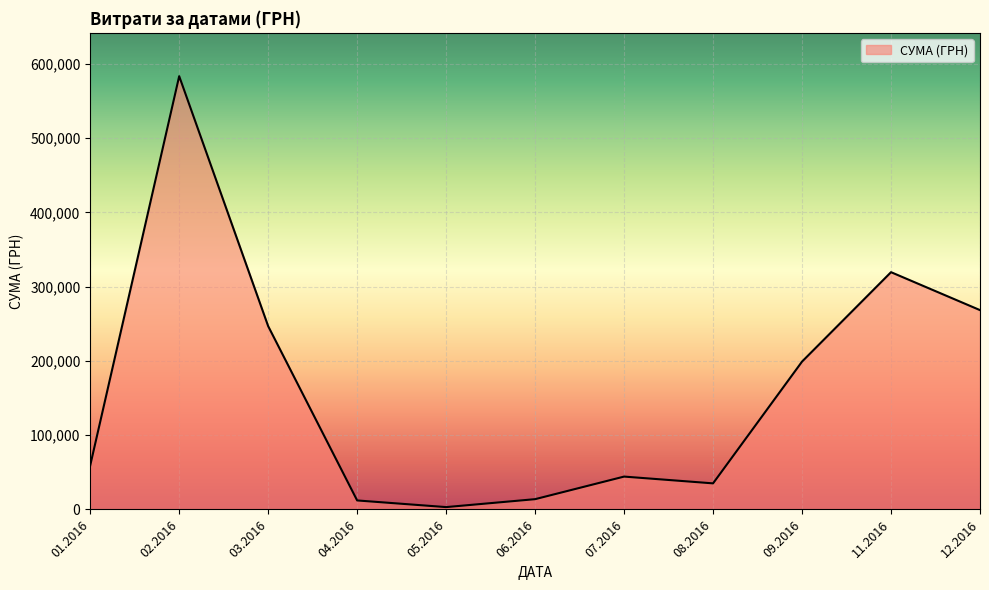

Is it true that the value at 11.2016 is 319574.0?

True